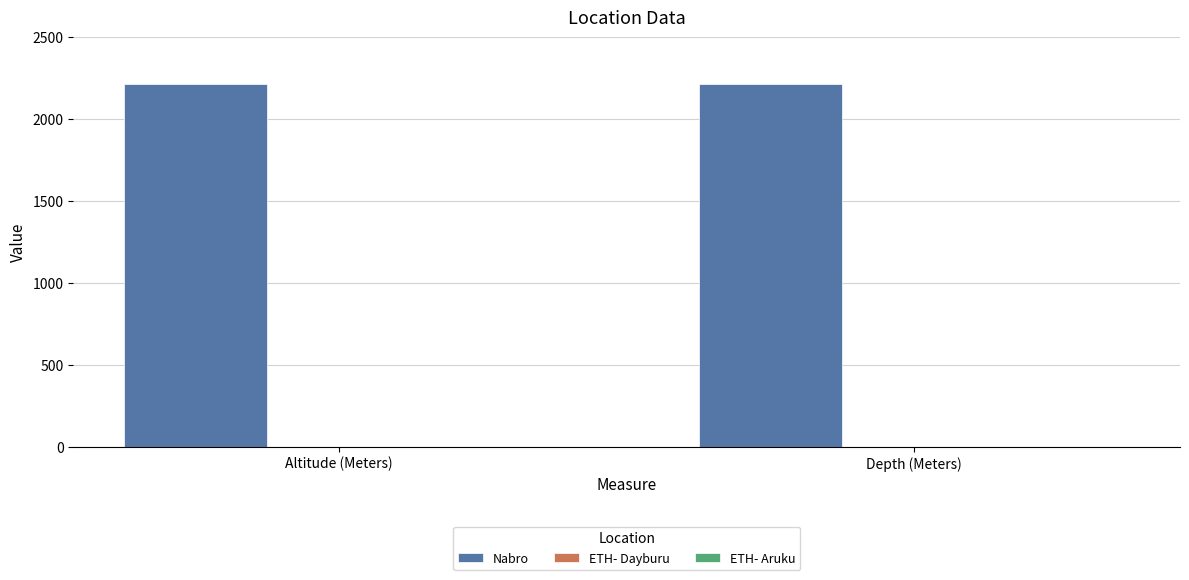

Are the bars horizontal?

No